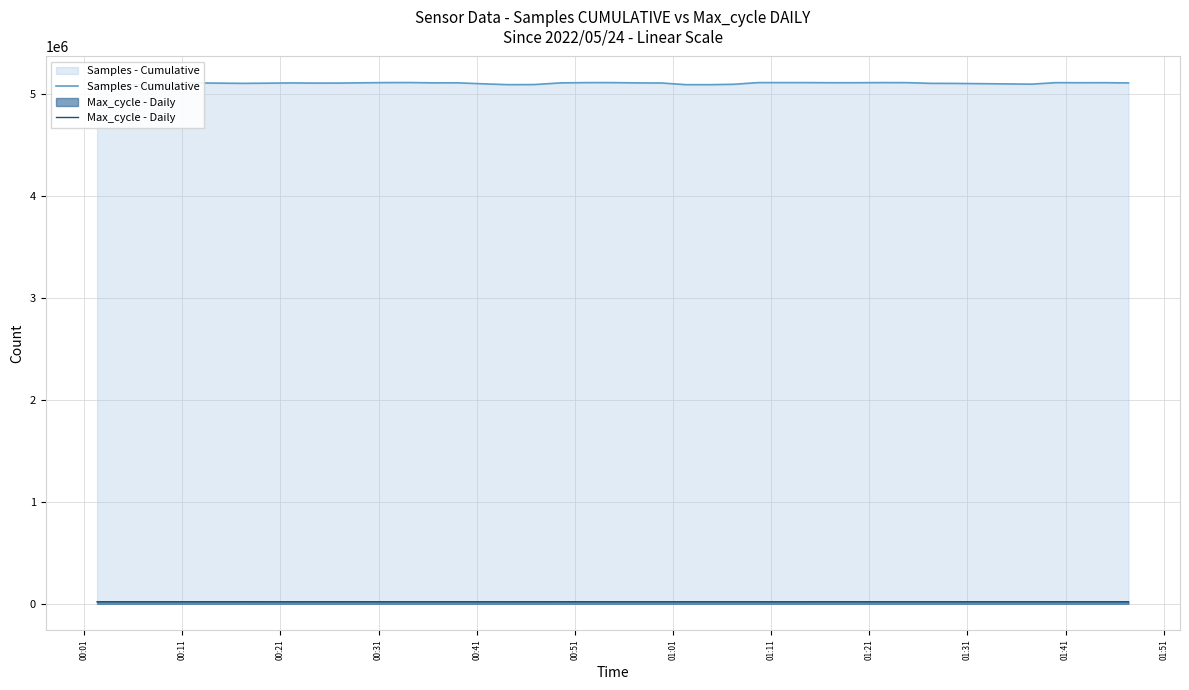

What position from the left is 01:51?

12